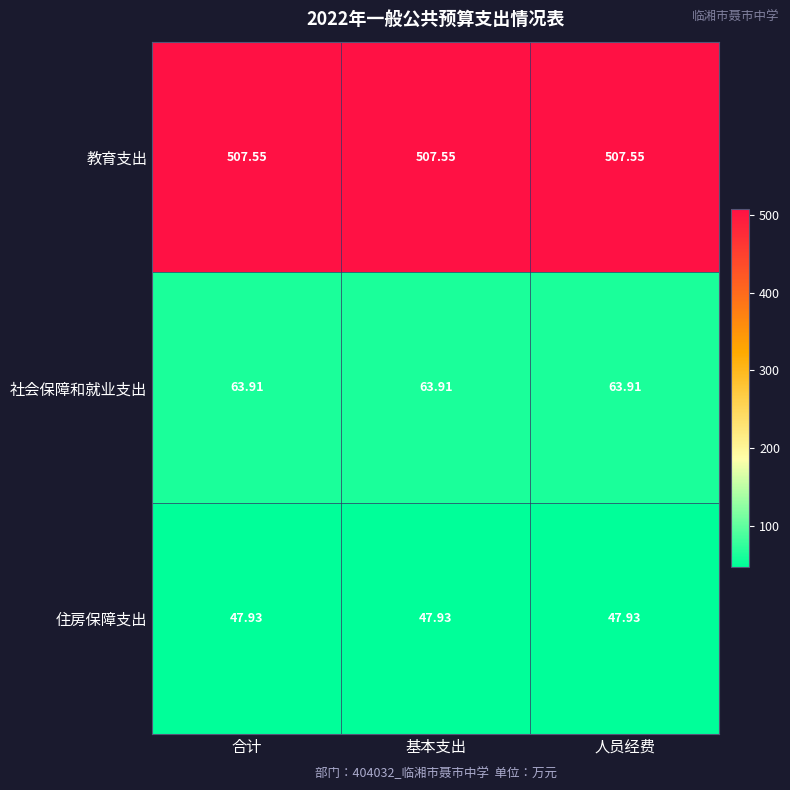

Which series has the largest total across all categories?

教育支出